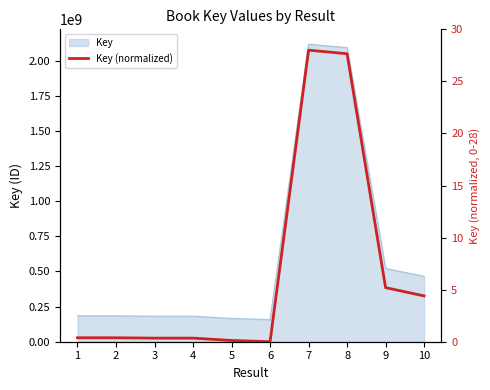

What is the difference between the maximum and second lowest values?

27.9